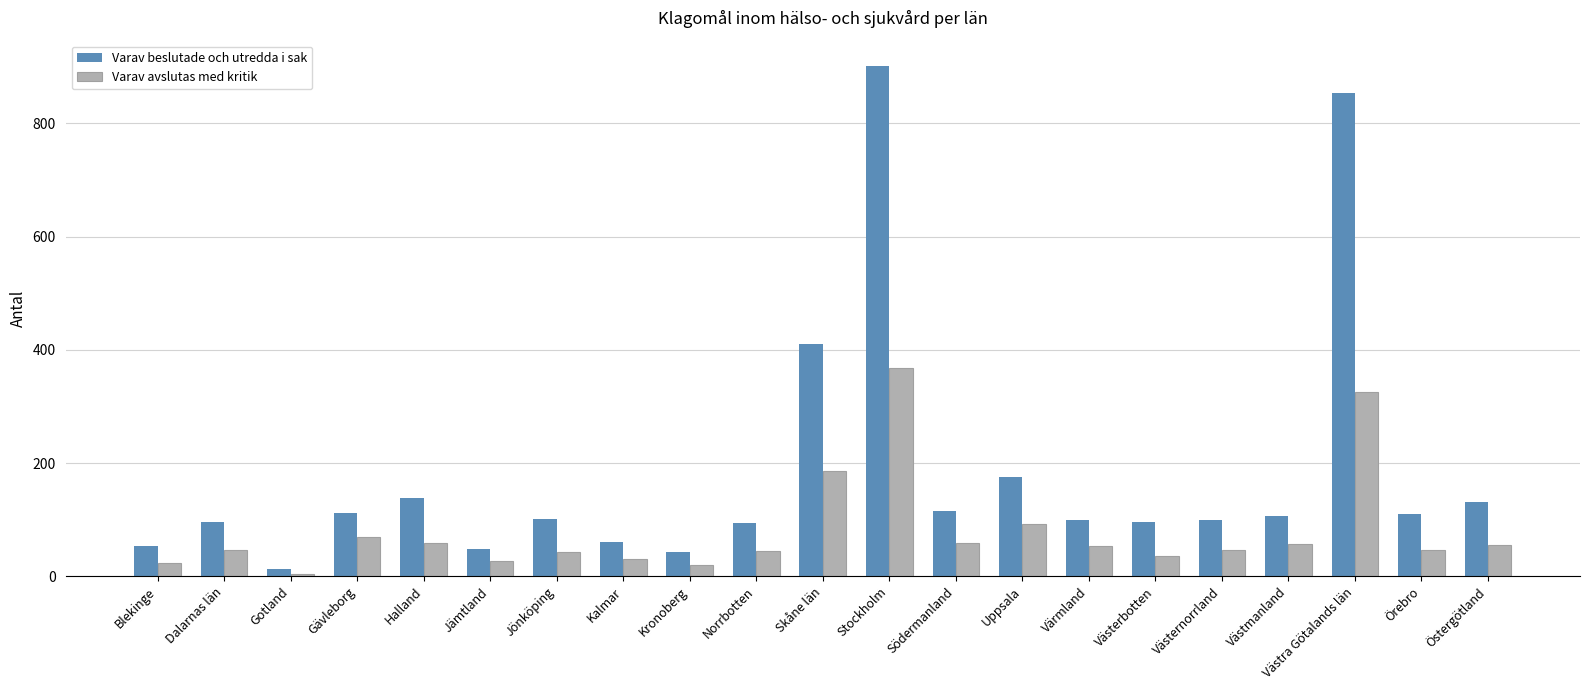

What is the label of the 4th bar from the left?

Gävleborg